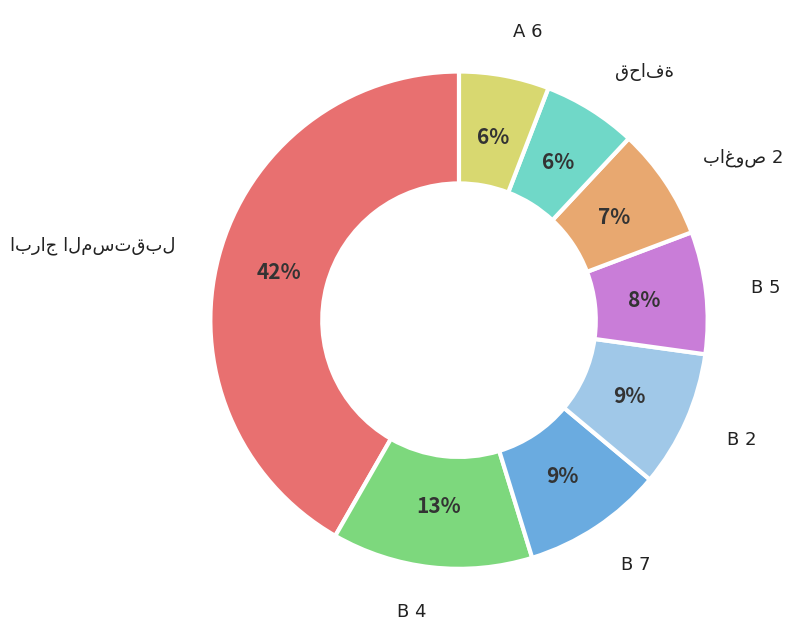

Does any single category account for the majority?

No